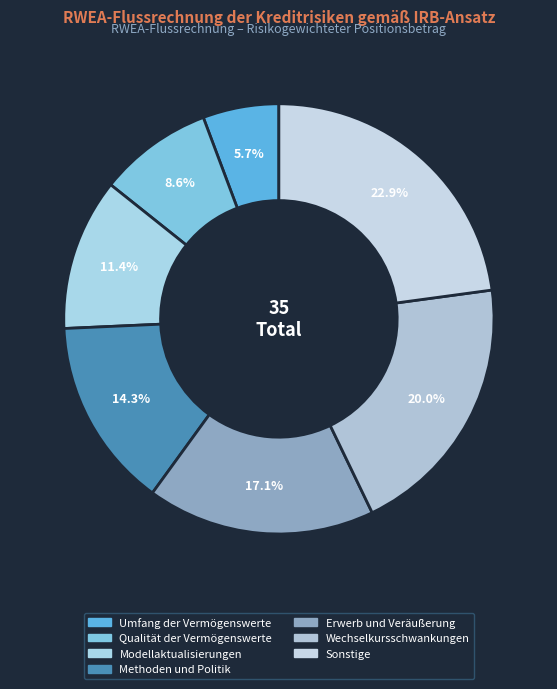

How many segments does this pie chart have?

7